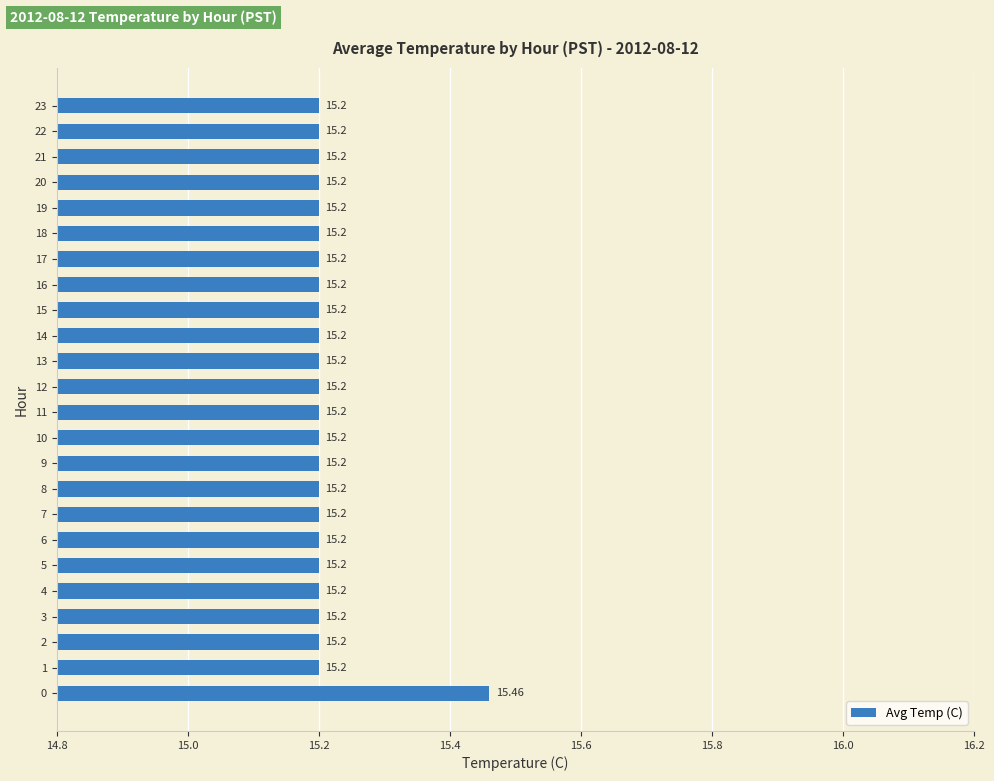

How many bars are there in total?

24